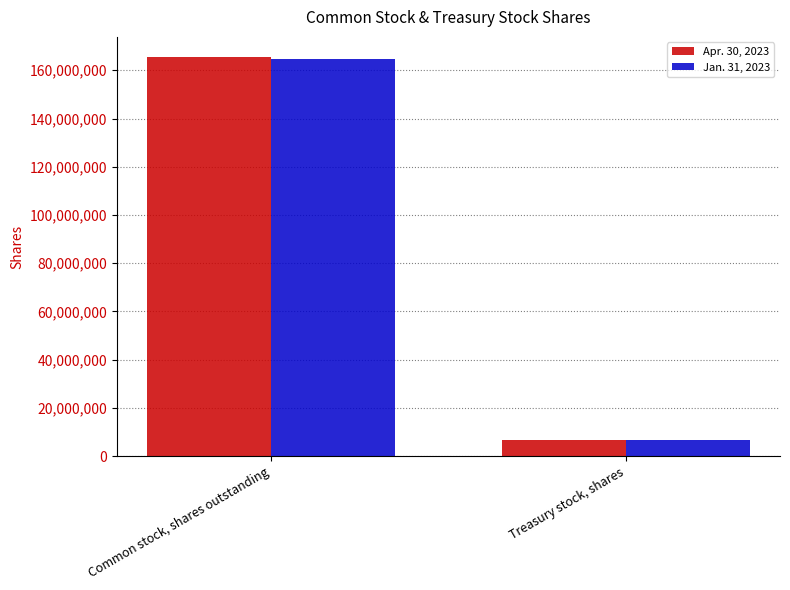

Is it true that Apr. 30, 2023 equals 289892678 at Common stock, shares outstanding?

False